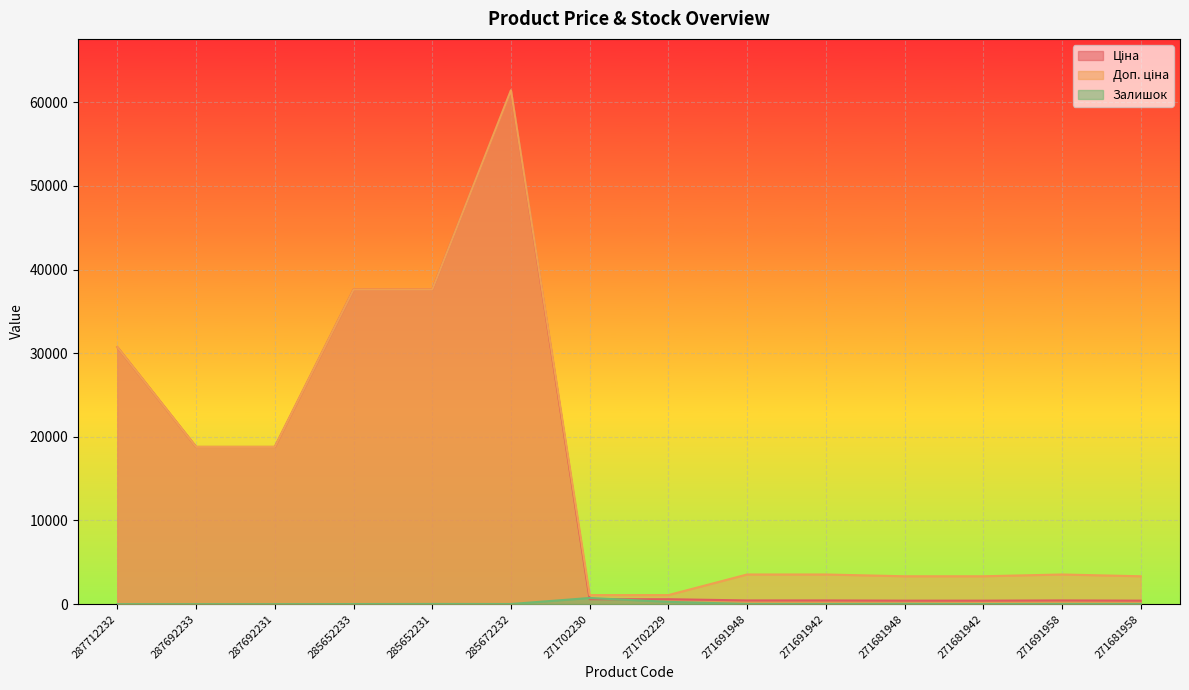

Which series has the widest spread of values?

Ціна